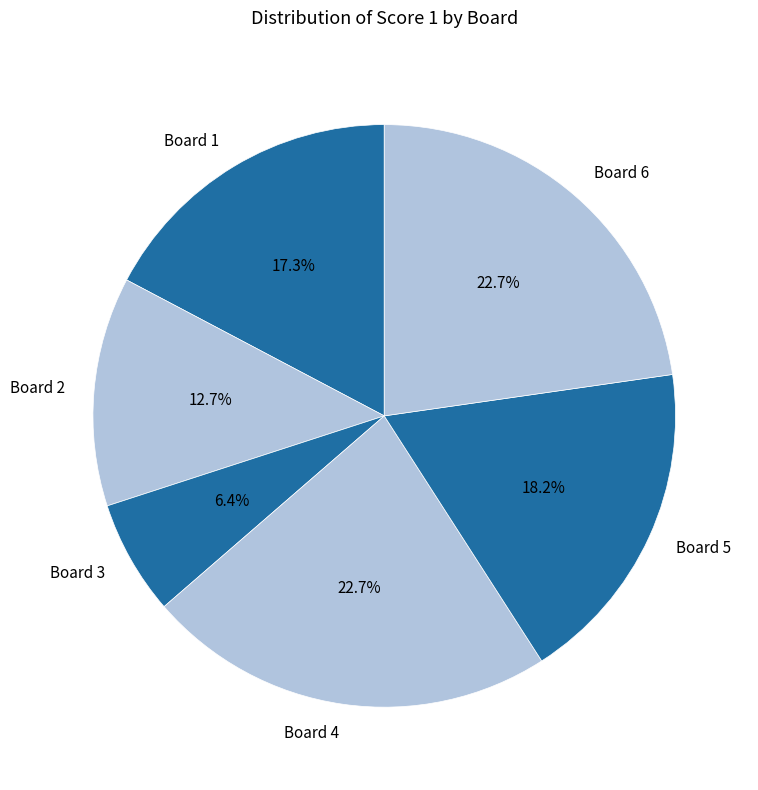

Is the sum of Board 4 and Board 6 greater than half?

No